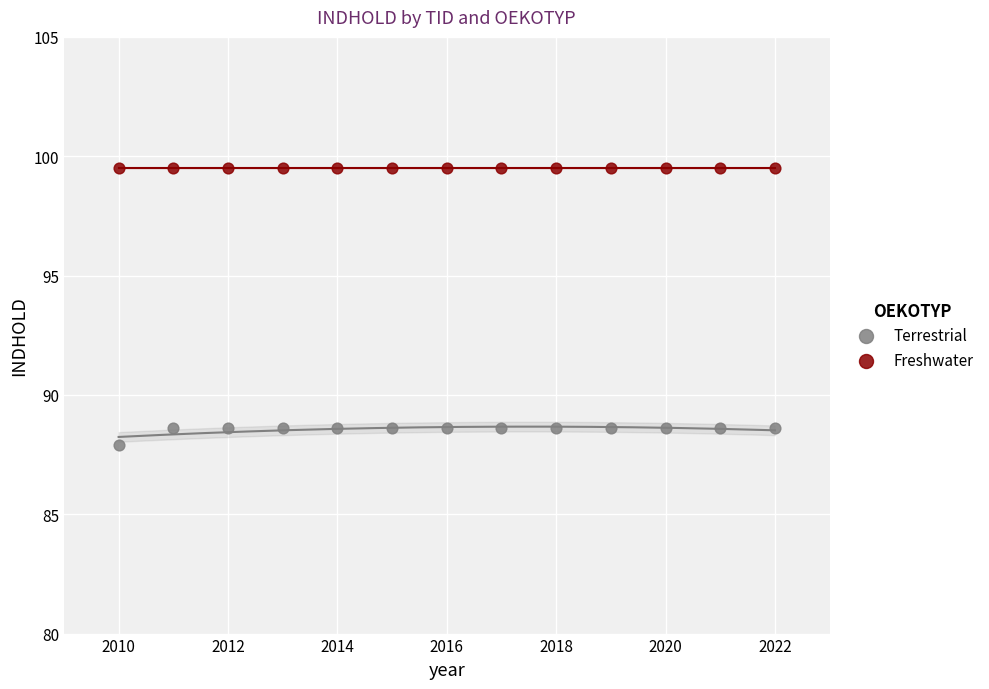

Which series contains the highest Y value?

Freshwater